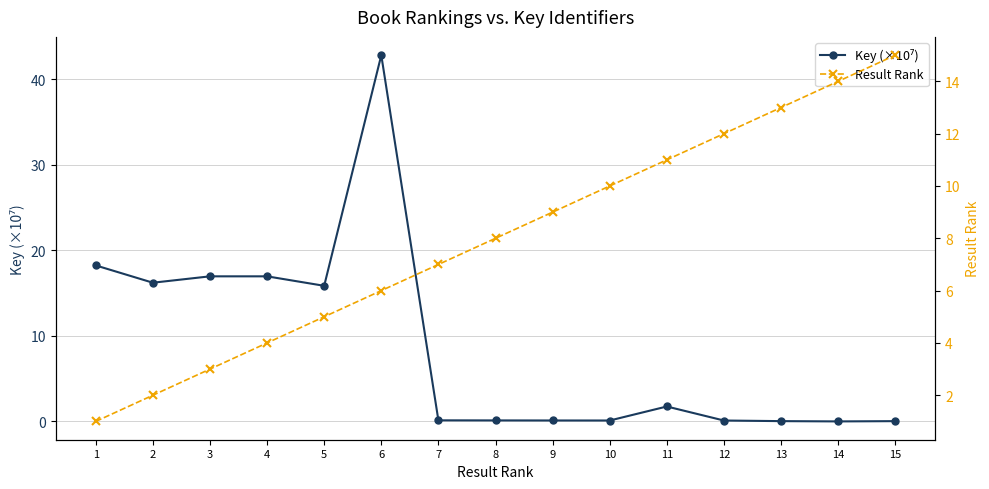

How many intersections are there between Key (×10⁷) and Result Rank?

1